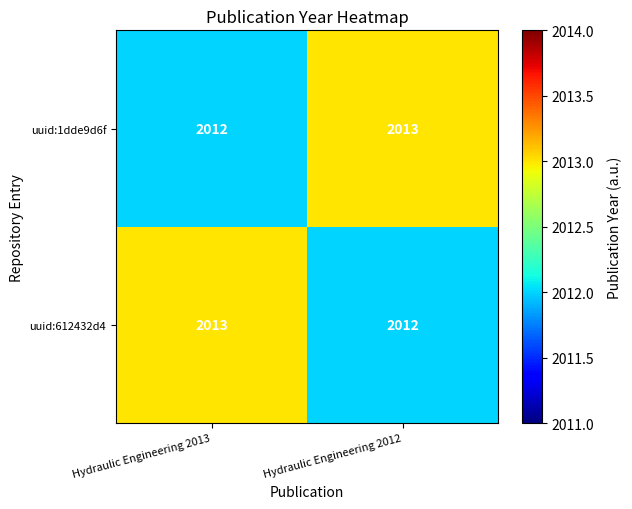

At Hydraulic Engineering 2013, list the series in order from largest to smallest.

uuid:612432d4, uuid:1dde9d6f